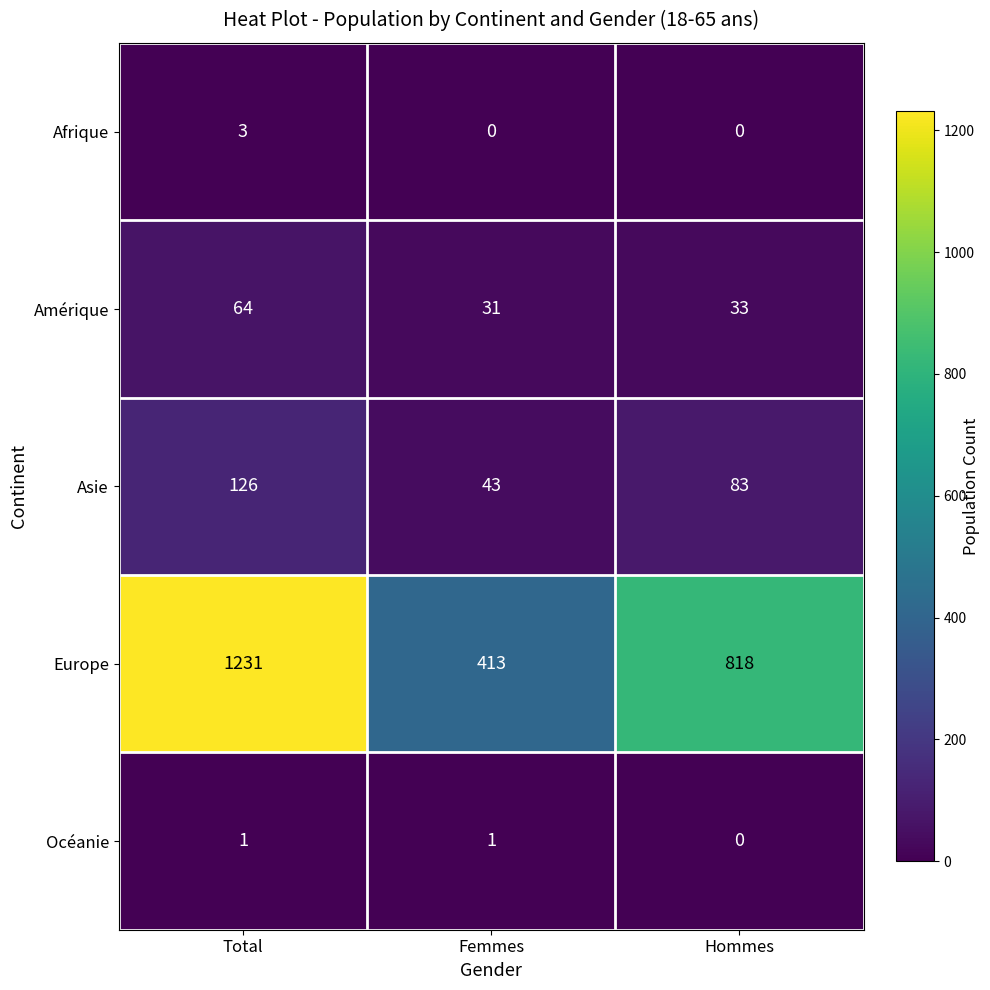

What is the difference between the highest and lowest values at Total?

1230